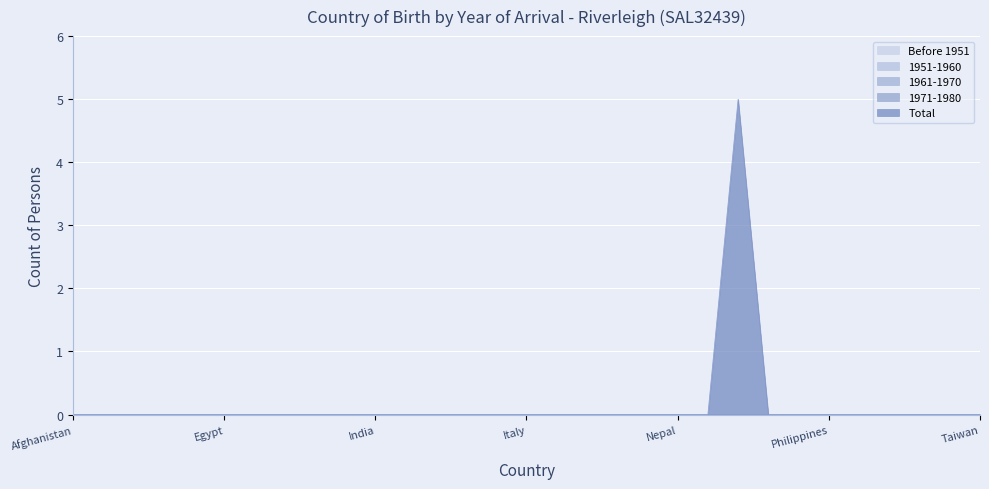

True or false: 1971-1980 and Total cross at least once.

False